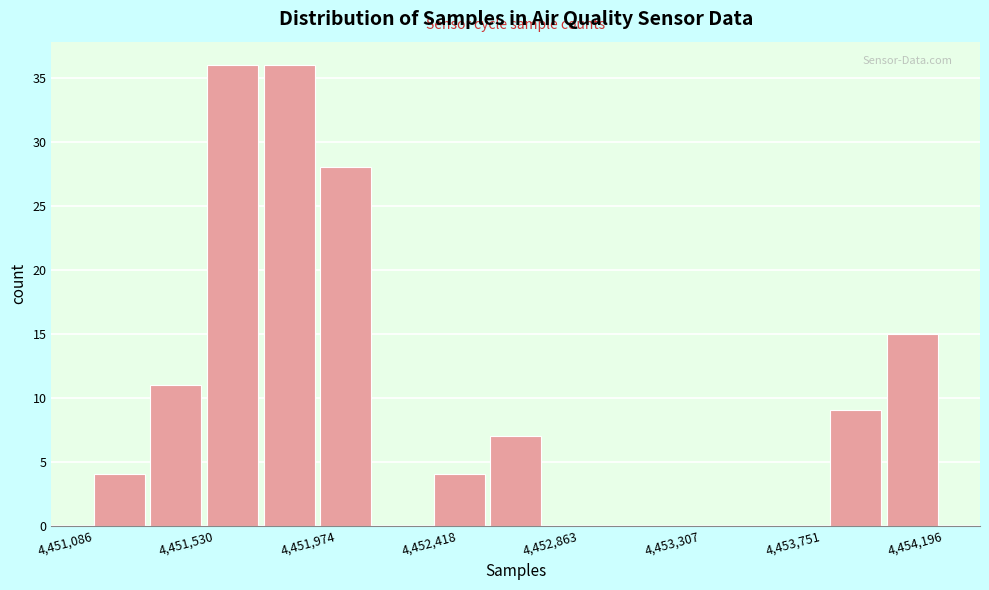

Reading left to right, transcribe this chart: for each bar, give the range it covers on the x-axis and its height. Neither the bar edges nor the heights are printed on the chart, so give them approximately, as read against the axes.

4451100 to 4451300: 4
4451300 to 4451500: 11
4451500 to 4451700: 36
4451700 to 4451900: 36
4451900 to 4452100: 28
4452100 to 4452350: 0
4452350 to 4452550: 4
4452550 to 4452750: 7
4452750 to 4452950: 0
4452950 to 4453150: 0
4453150 to 4453350: 0
4453350 to 4453550: 0
4453550 to 4453800: 0
4453800 to 4454000: 9
4454000 to 4454200: 15